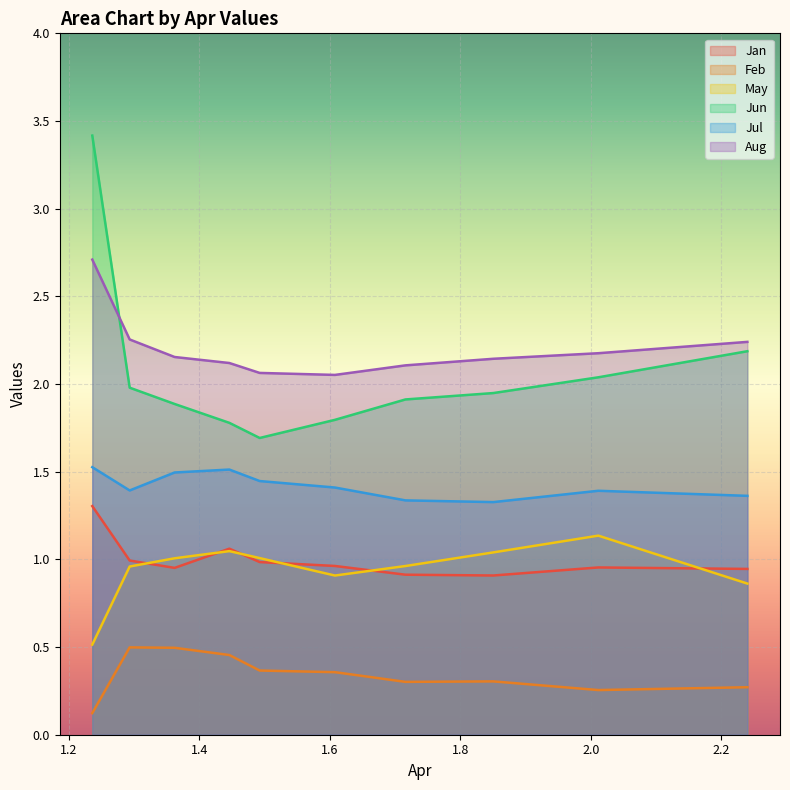

Reading left to right, transcribe all the data shown in this chart.

Jan: pct05=1.3	pct15=1.0	pct25=1.0	pct35=1.1	pct45=1.0	pct55=1.0	pct65=0.9	pct75=0.9	pct85=1.0	pct95=0.9
Feb: pct05=0.1	pct15=0.5	pct25=0.5	pct35=0.5	pct45=0.4	pct55=0.4	pct65=0.3	pct75=0.3	pct85=0.3	pct95=0.3
May: pct05=0.5	pct15=1.0	pct25=1.0	pct35=1.0	pct45=1.0	pct55=0.9	pct65=1.0	pct75=1.0	pct85=1.1	pct95=0.9
Jun: pct05=3.4	pct15=2.0	pct25=1.9	pct35=1.8	pct45=1.7	pct55=1.8	pct65=1.9	pct75=1.9	pct85=2.0	pct95=2.2
Jul: pct05=1.5	pct15=1.4	pct25=1.5	pct35=1.5	pct45=1.4	pct55=1.4	pct65=1.3	pct75=1.3	pct85=1.4	pct95=1.4
Aug: pct05=2.7	pct15=2.3	pct25=2.2	pct35=2.1	pct45=2.1	pct55=2.1	pct65=2.1	pct75=2.1	pct85=2.2	pct95=2.2